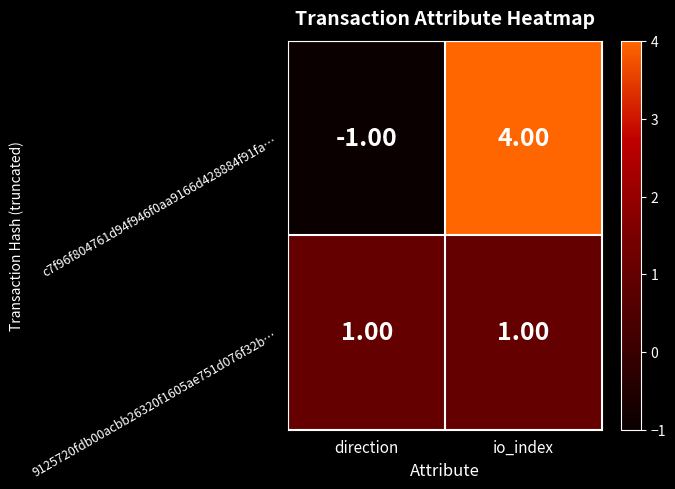

Rank the series by their maximum value, from lowest to highest.

9125720fdb00acbb26320f1605ae751d076f32b…, c7f96f804761d94f946f0aa9166d428884f91fa…